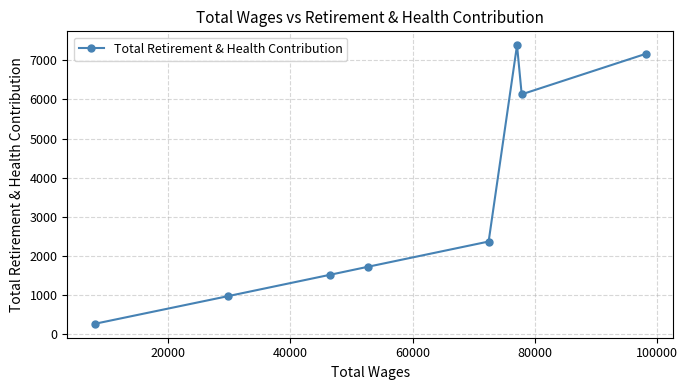

How many interior local peaks (higher than both neighbors) does the data have?

1